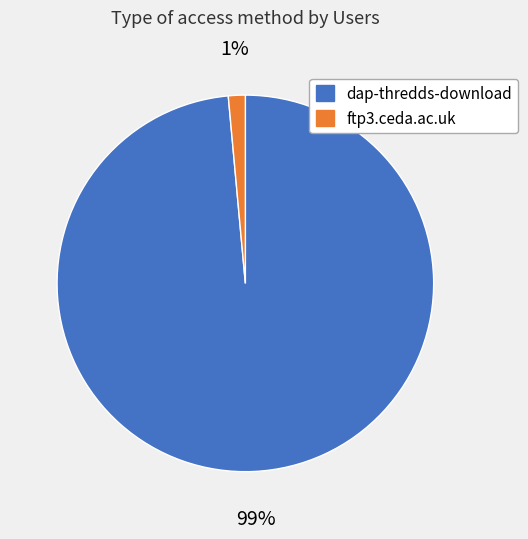

Rank the categories by value from lowest to highest.

ftp3.ceda.ac.uk, dap-thredds-download